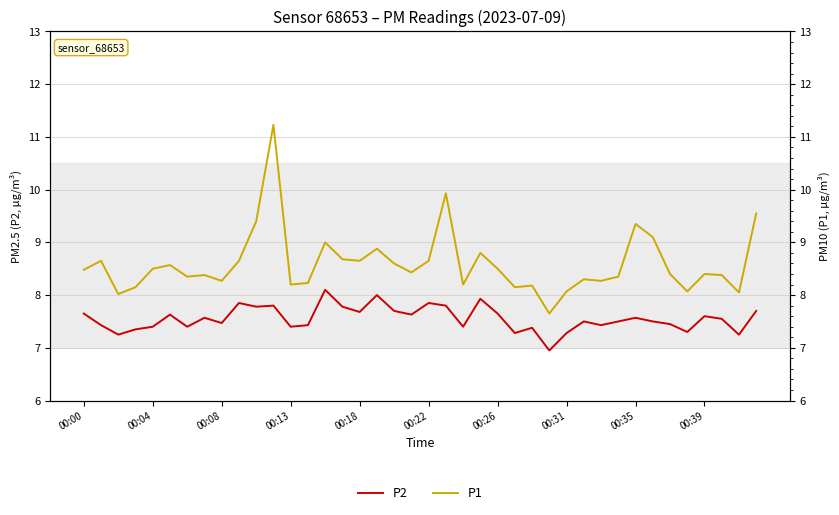

True or false: P1 has a value of 3.8 at 30.

False